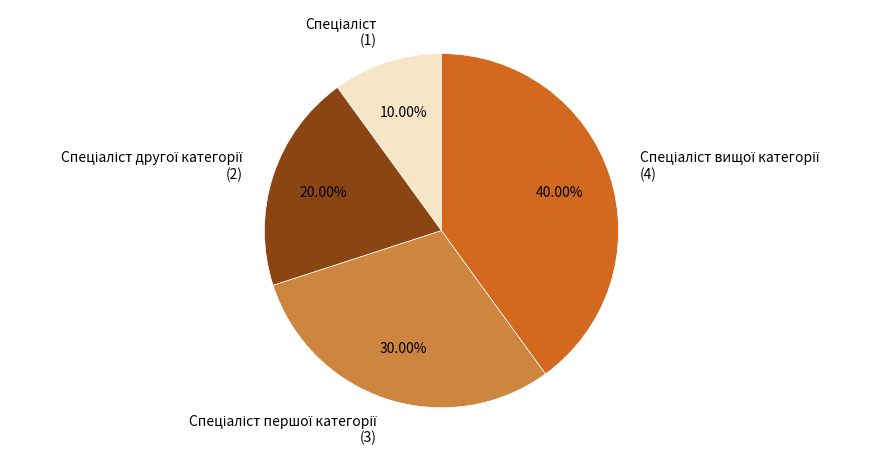

Is there a majority slice in this chart?

No